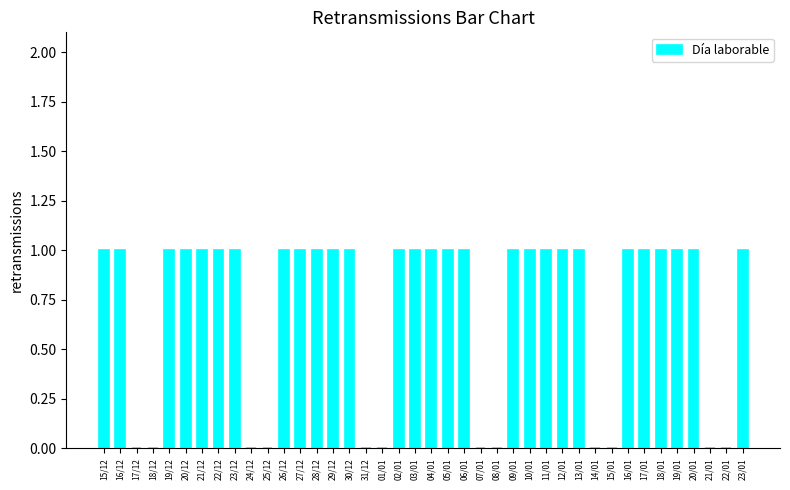

Approximately how many times larger is the value at 27/12 compared to 19/01?

1.0